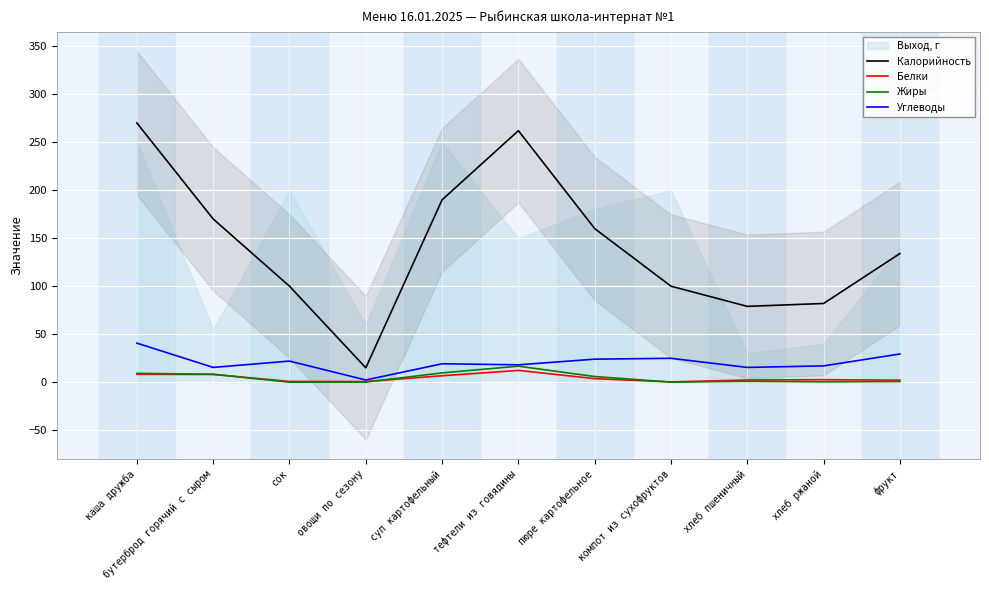

What is the label of the 9th point from the left?

хлеб пшеничный